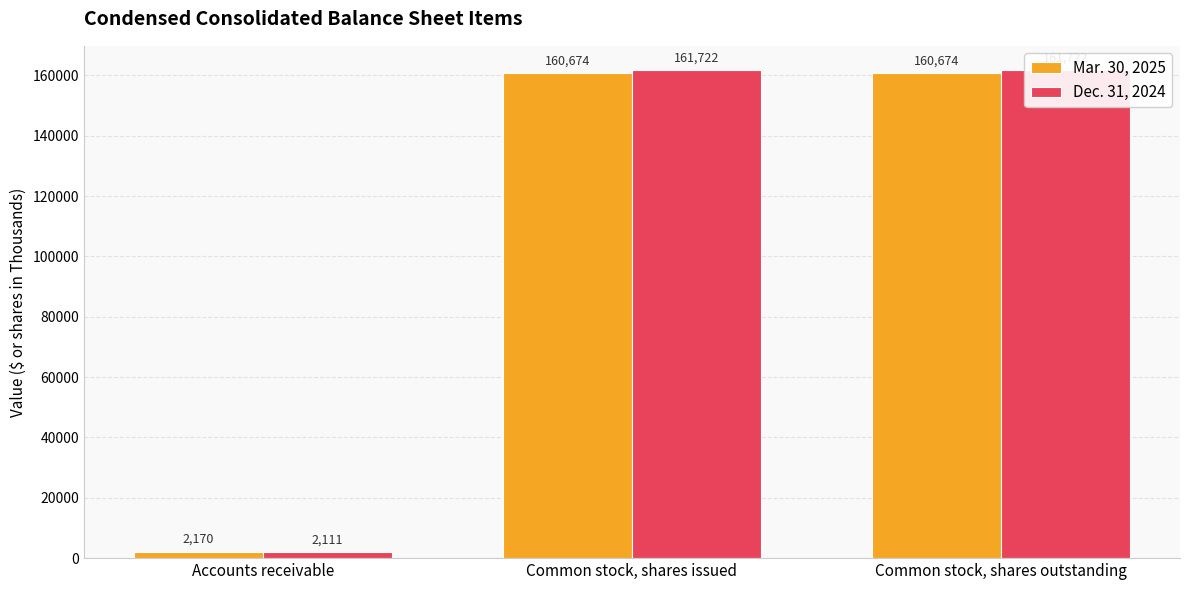

Rank the series by their maximum value, from lowest to highest.

Mar. 30, 2025, Dec. 31, 2024